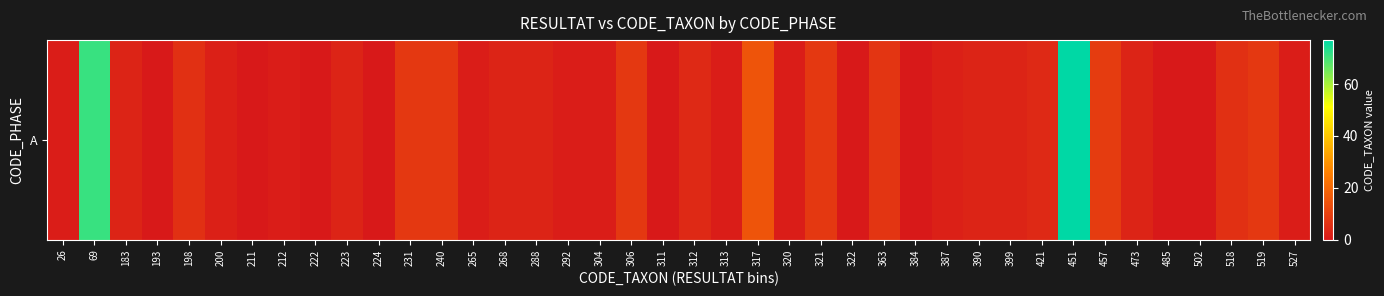

What is the change in value from 240 to 265?

-7